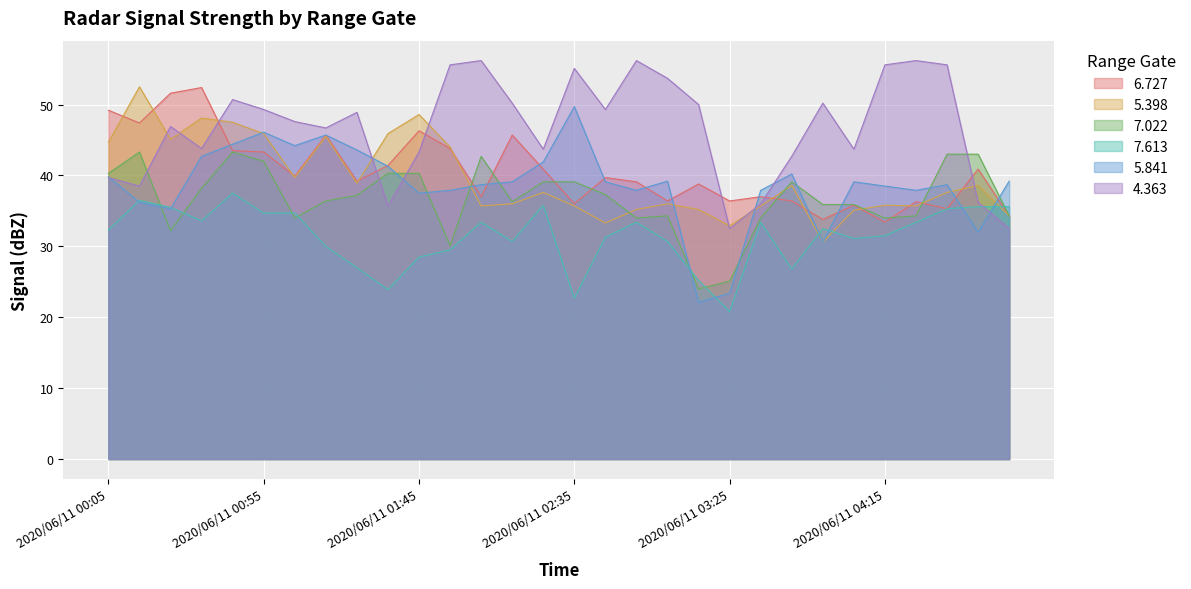

What is the highest value of the 7.613 series?

37.5